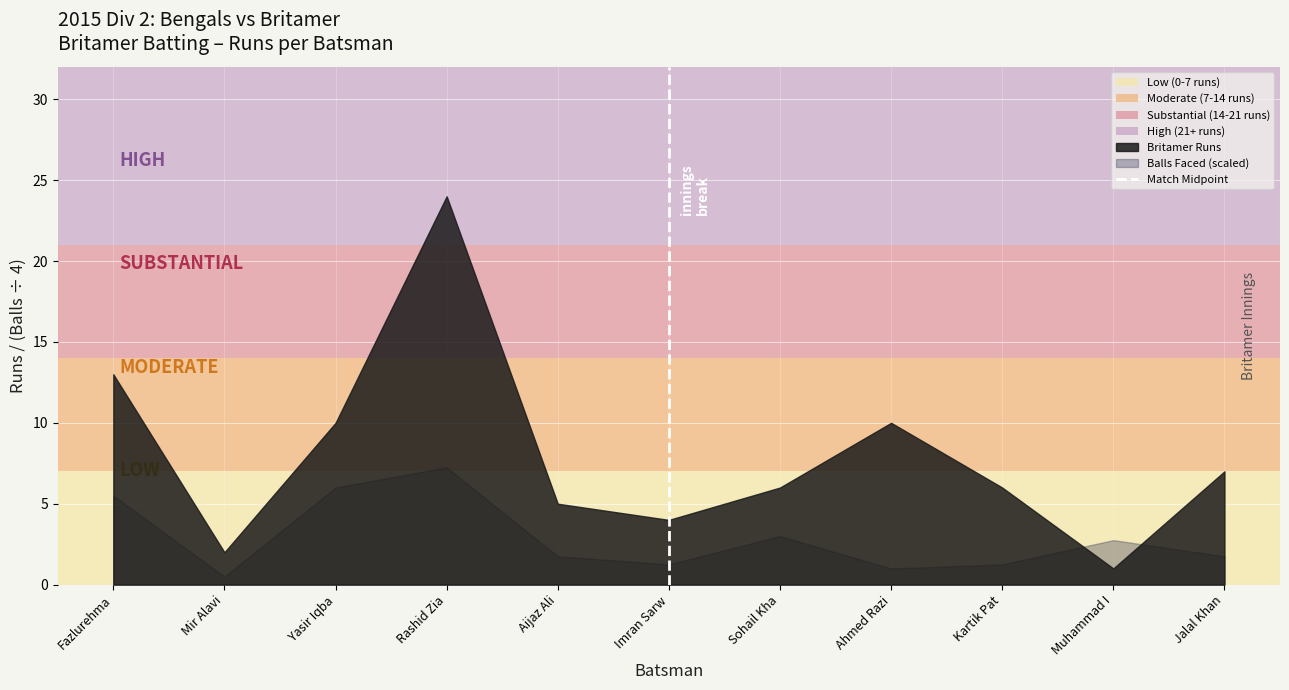

How many intersections are there between Britamer Runs and Balls Faced (scaled)?

2